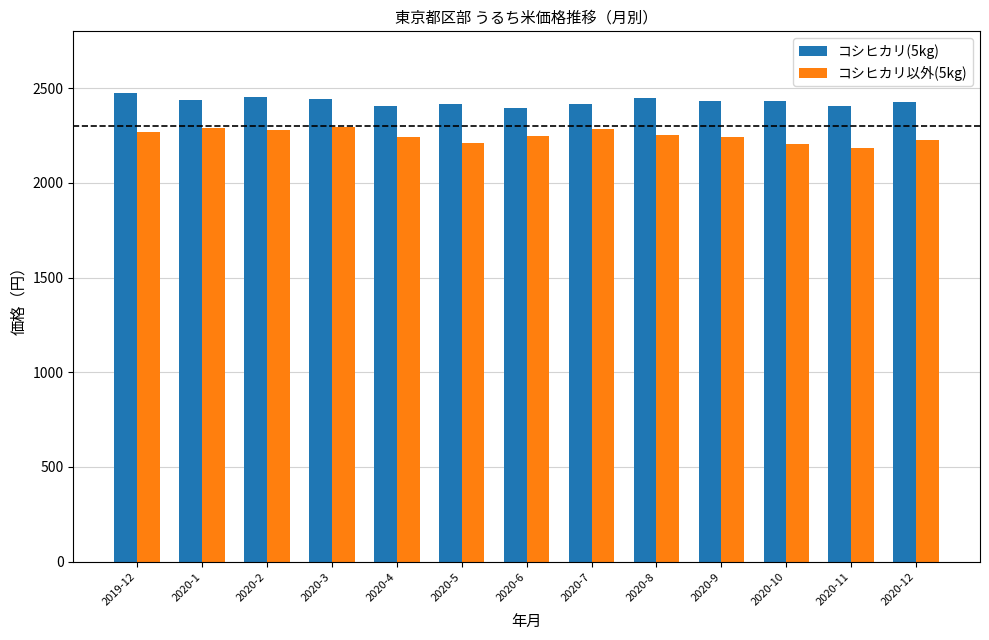

At which label does コシヒカリ以外(5kg) first exceed 2249?

2019-12